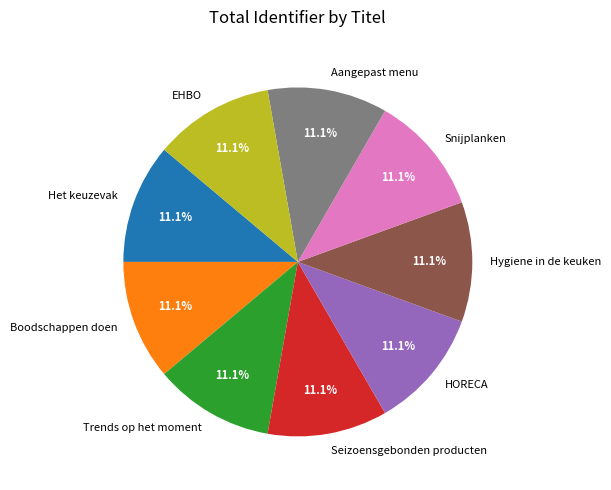

What portion of the pie excludes Boodschappen doen?

88.9%